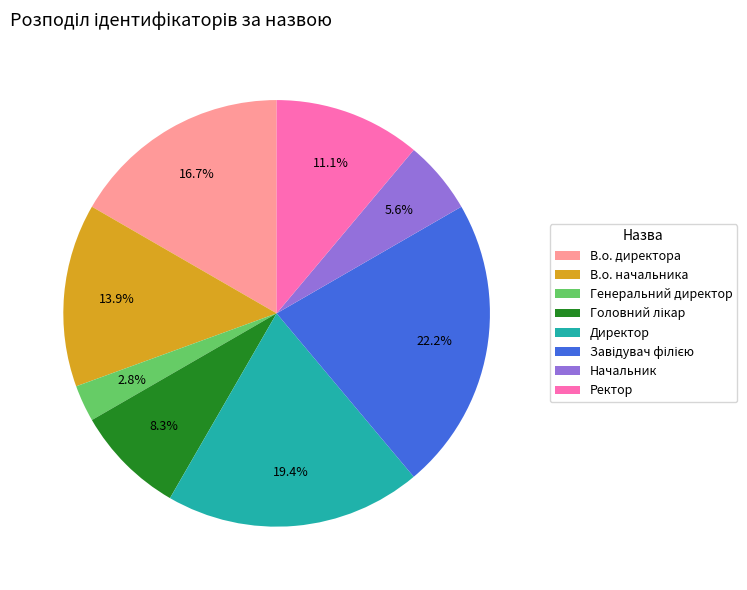

What percentage is NOT represented by Начальник?

94.4%